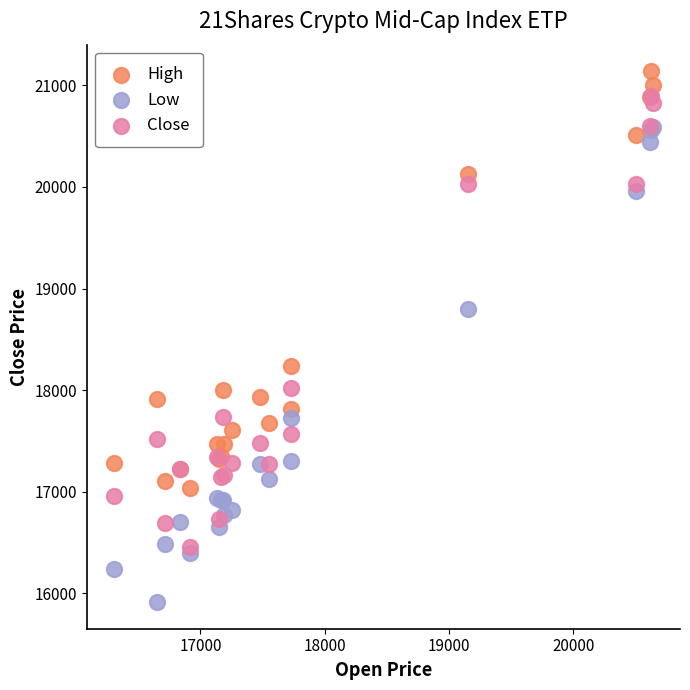

In the Close series, what Y value is closest to 18675?

18020